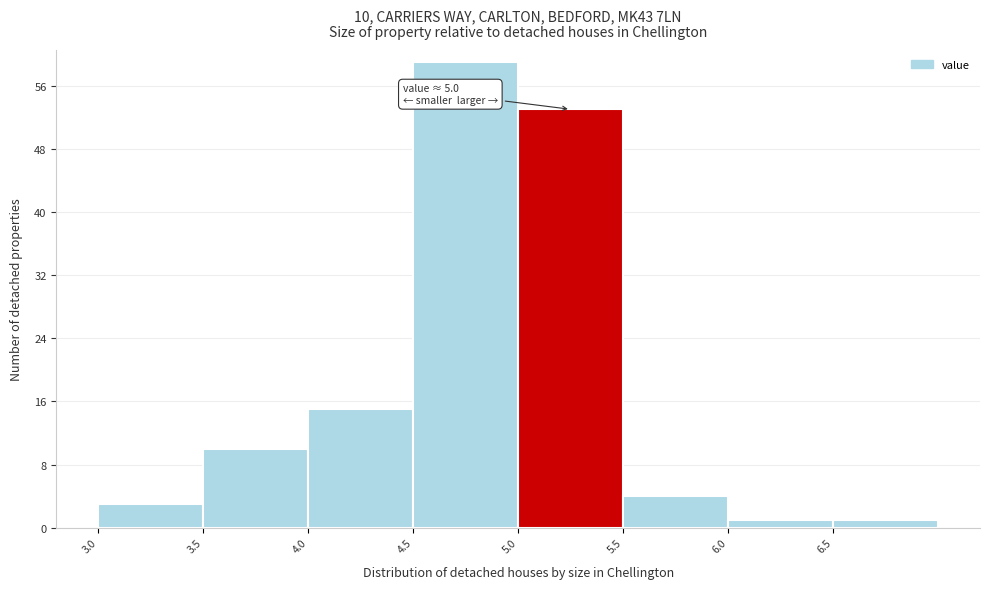

Which range on the x-axis has the tallest bar?

4.5 to 5.0